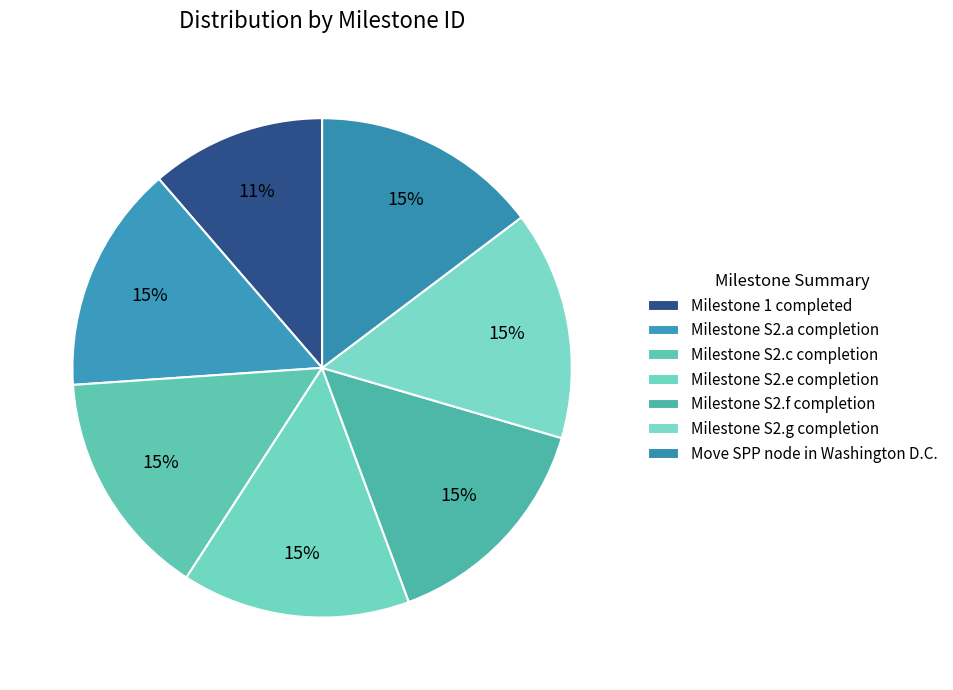

What percentage do Milestone 1 completed and Milestone S2.e completion together represent?

26.1%